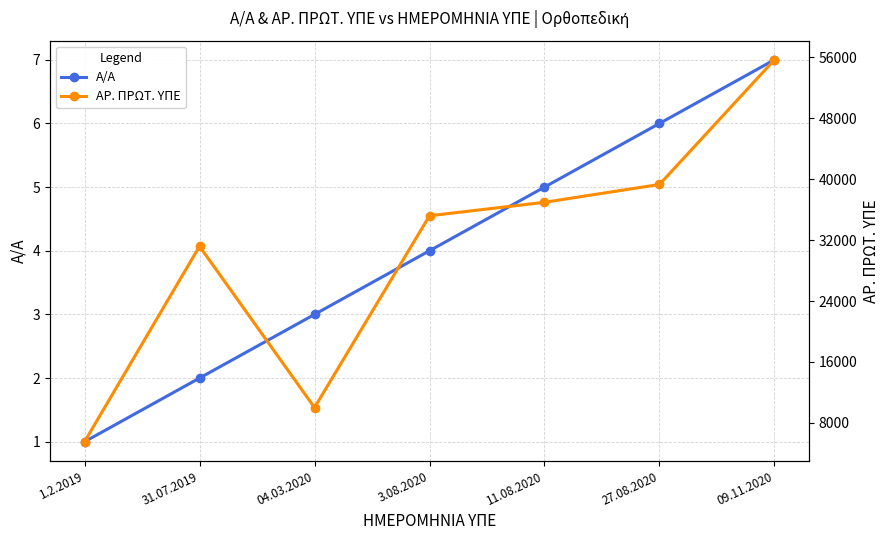

True or false: Α/Α and ΑΡ. ΠΡΩΤ. ΥΠΕ cross at least once.

False